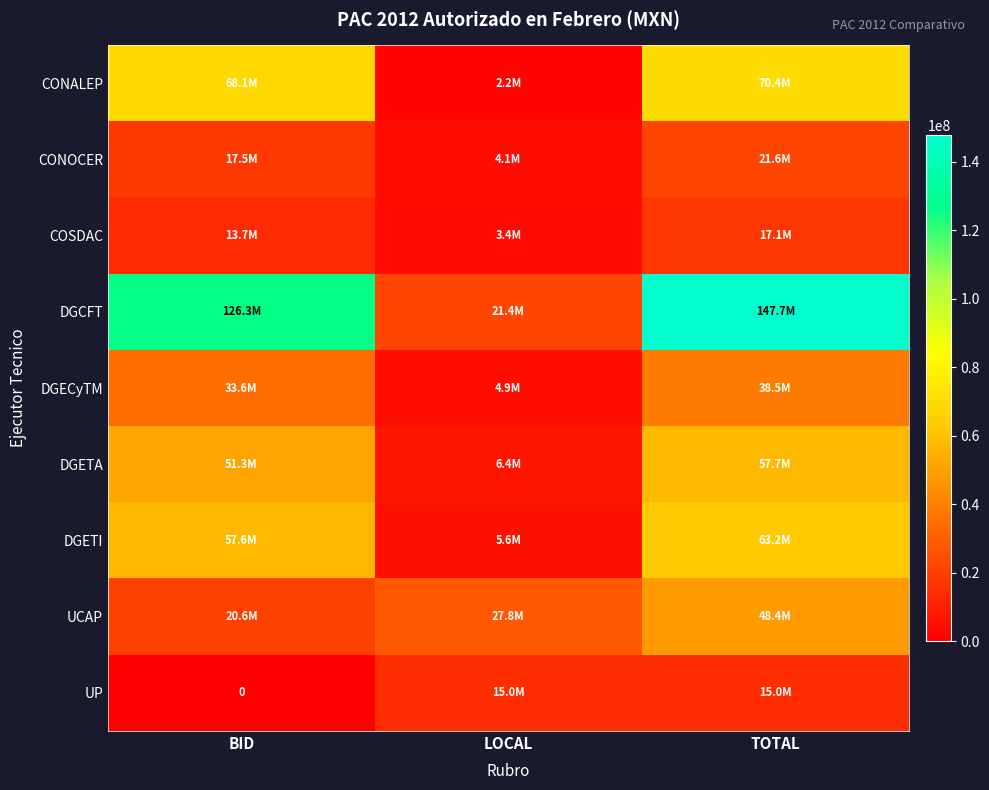

The value of COSDAC at BID is 13666631. True or false?

True